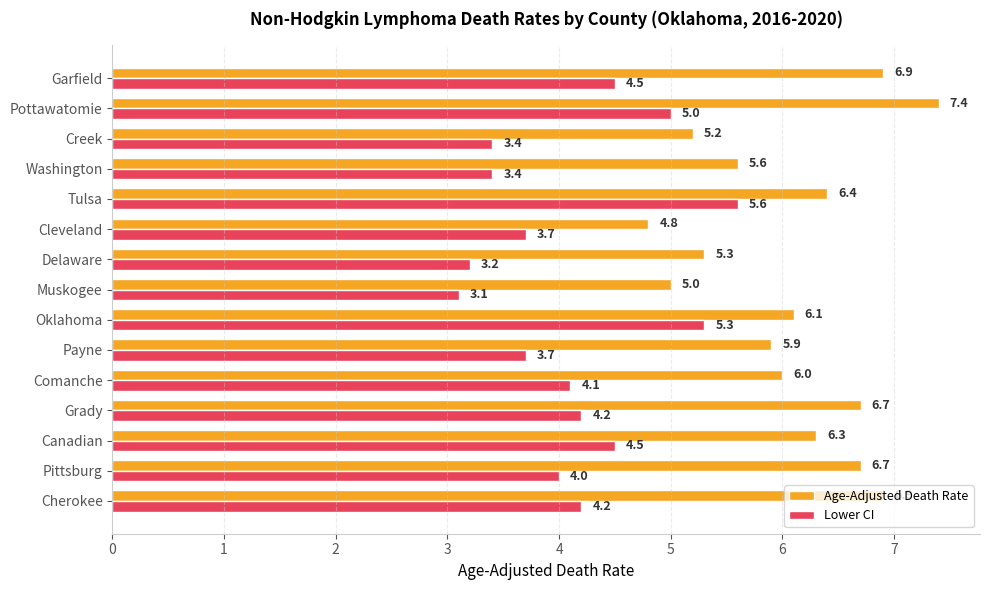

Rank the series by their average value, from highest to lowest.

Age-Adjusted Death Rate, Lower CI